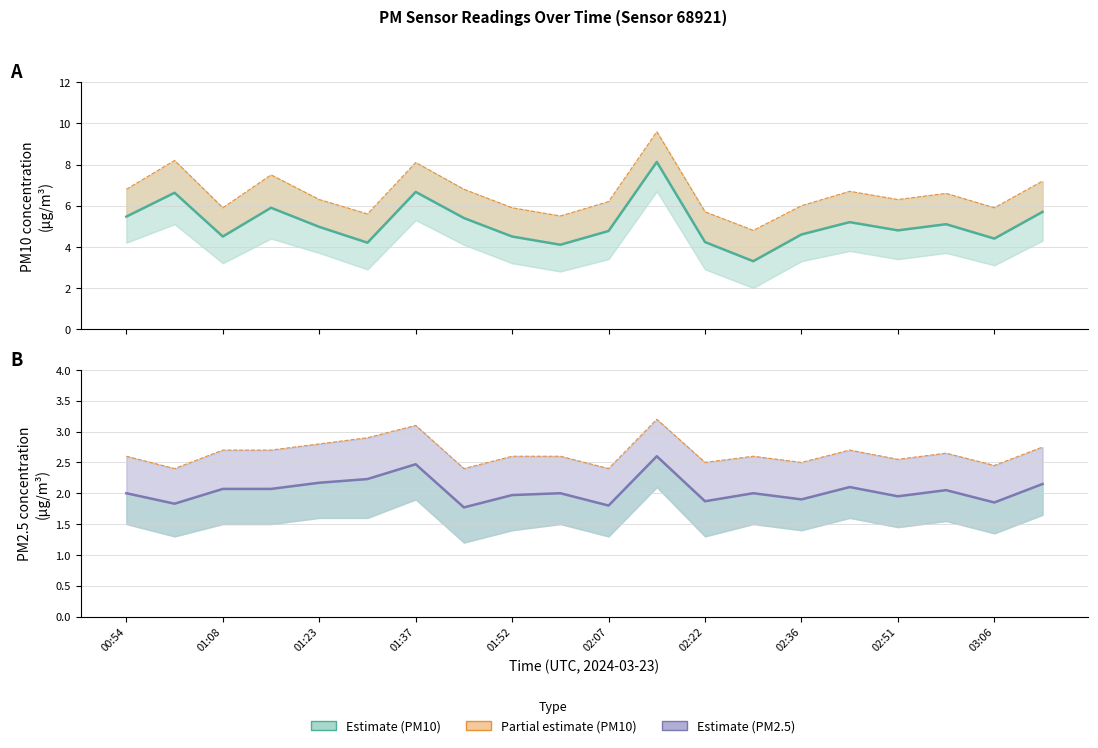

True or false: PM2.5 (P2) and PM10 (P1) intersect in this chart.

False